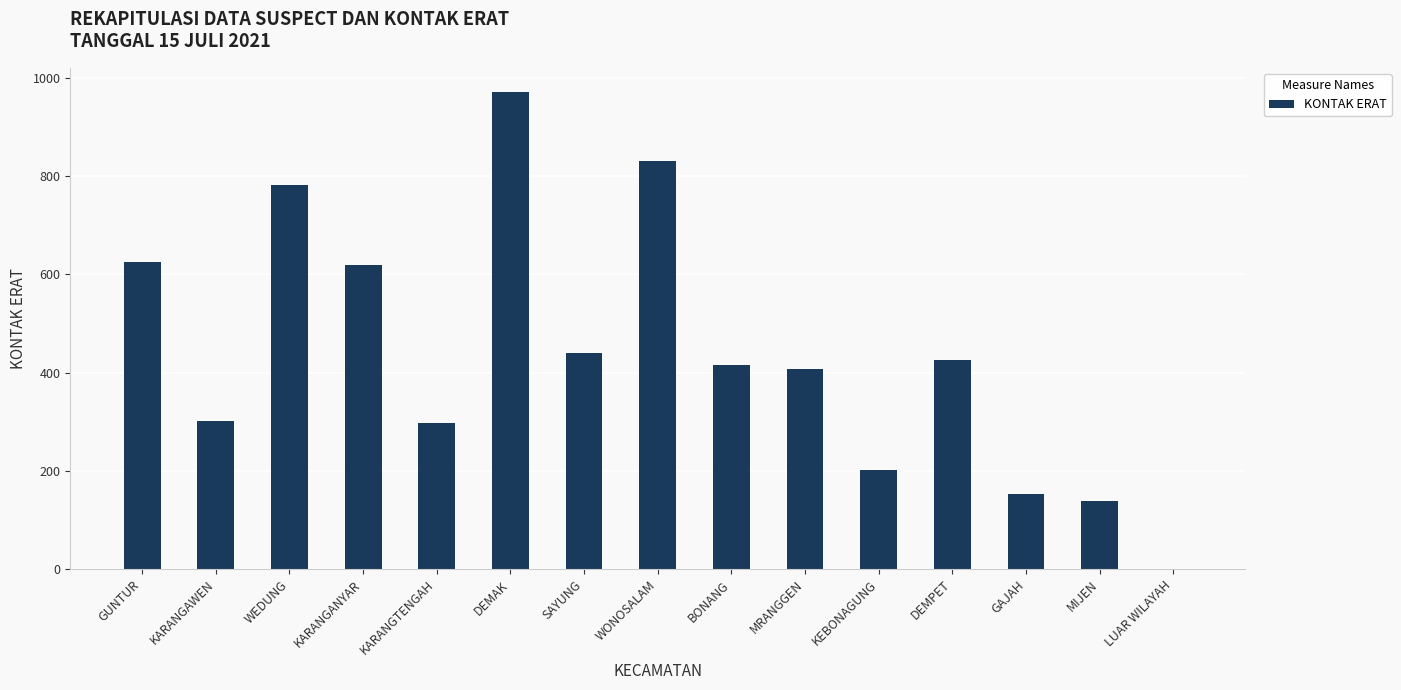

What is the sum of all values?

6609